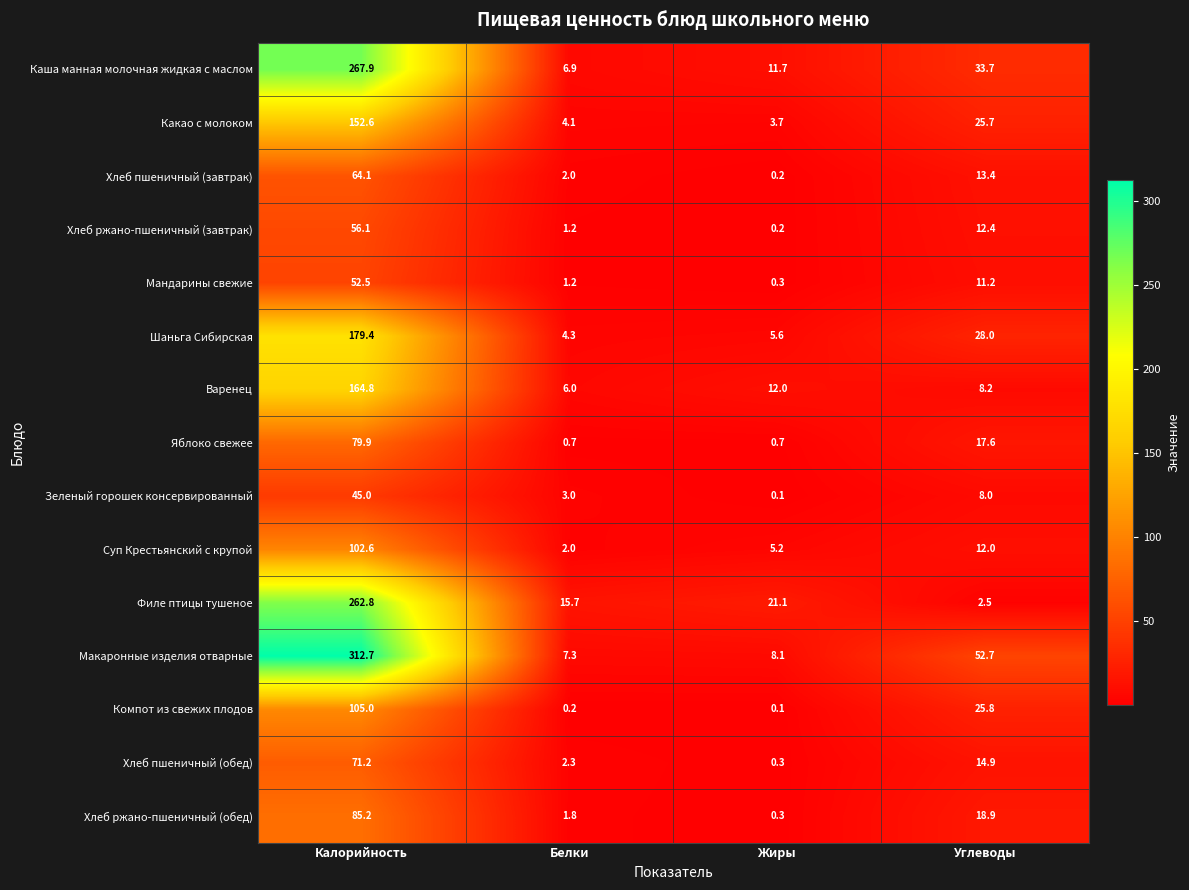

At Углеводы, list the series in order from smallest to largest.

Филе птицы тушеное, Зеленый горошек консервированный, Варенец, Мандарины свежие, Суп Крестьянский с крупой, Хлеб ржано-пшеничный (завтрак), Хлеб пшеничный (завтрак), Хлеб пшеничный (обед), Яблоко свежее, Хлеб ржано-пшеничный (обед), Какао с молоком, Компот из свежих плодов, Шаньга Сибирская, Каша манная молочная жидкая с маслом, Макаронные изделия отварные